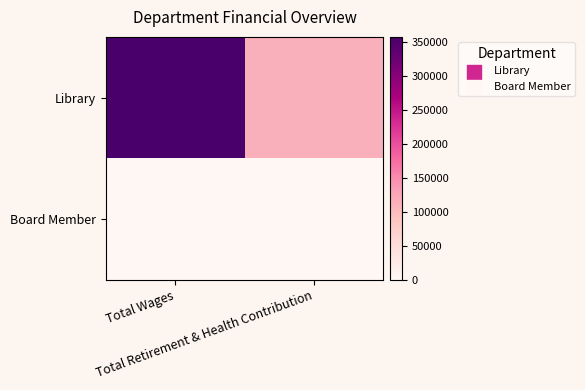

Reading left to right, what are all the values shown in this chart?

Library: Total Wages=357821	Total Retirement & Health Contribution=114060
Board Member: Total Wages=0	Total Retirement & Health Contribution=0